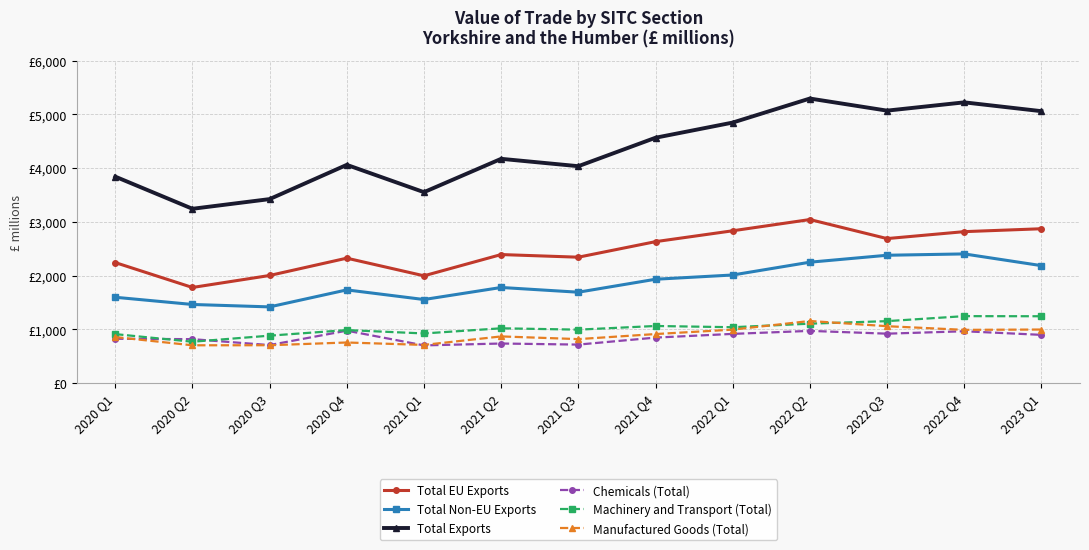

What are all the series names shown in the legend?

Total EU Exports, Total Non-EU Exports, Total Exports, Chemicals (Total), Machinery and Transport (Total), Manufactured Goods (Total)